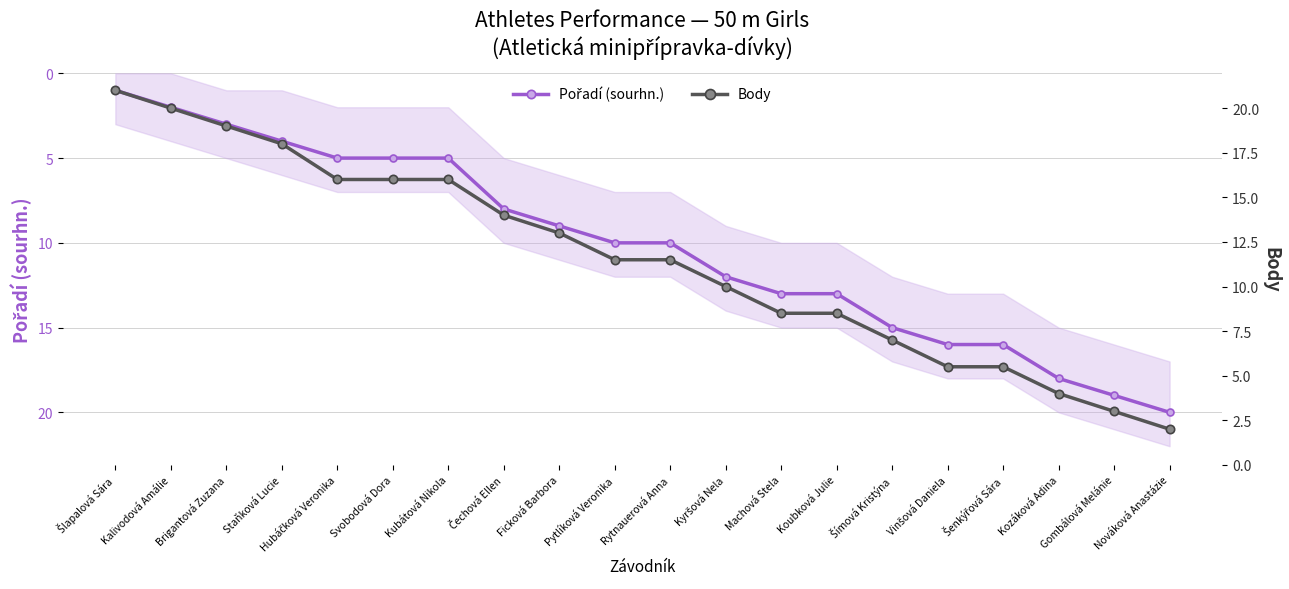

The value of Body at Vinšová Daniela is 5.5. True or false?

True